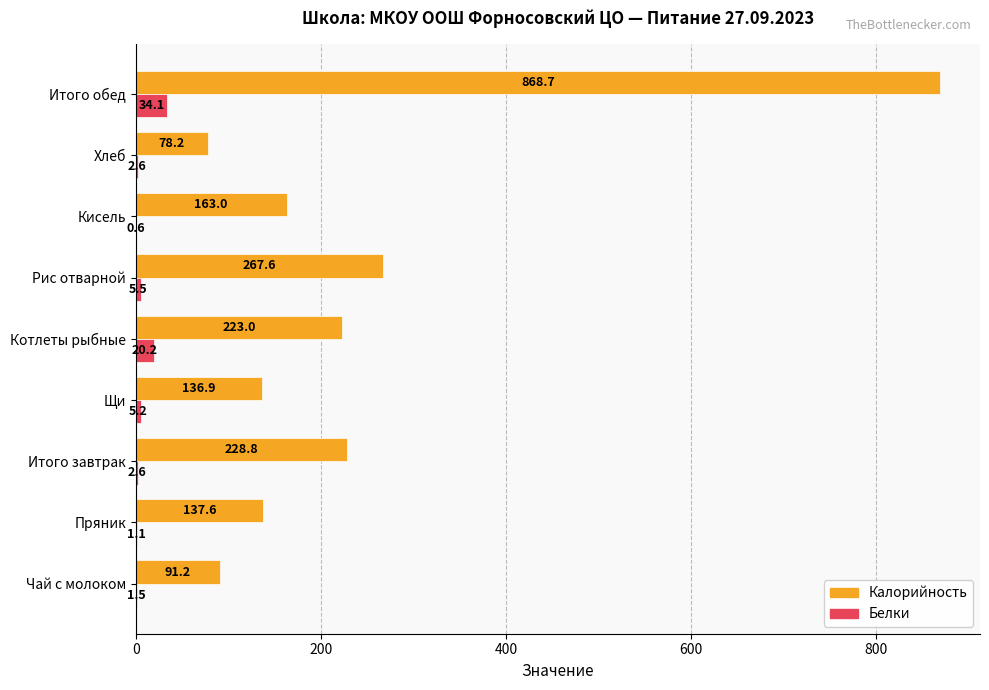

Which series has the largest total across all categories?

Калорийность